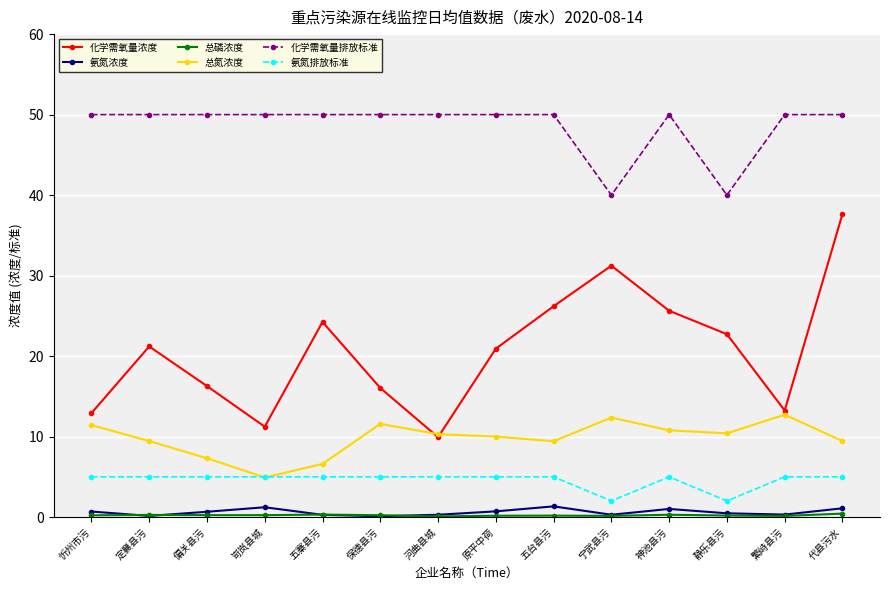

How many distinct data groups are displayed?

6